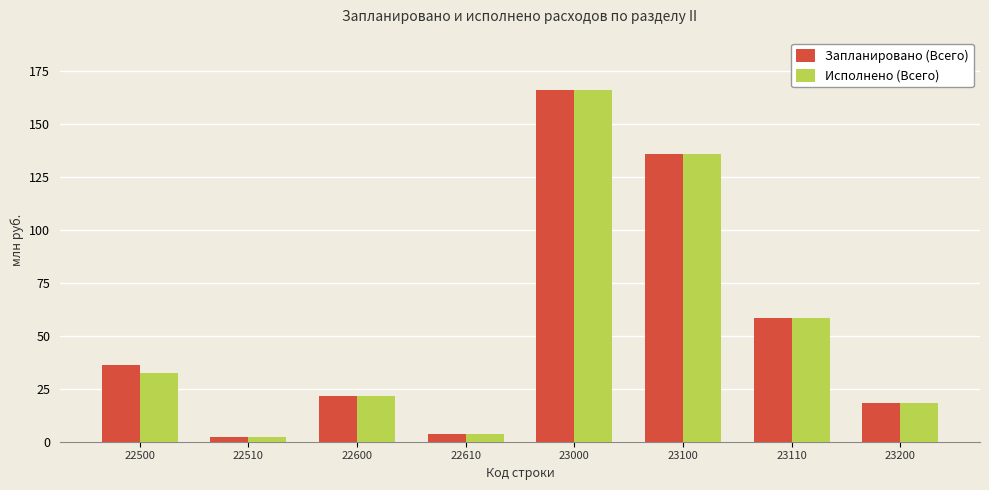

What is the highest value of the Исполнено (Всего) series?

166.0